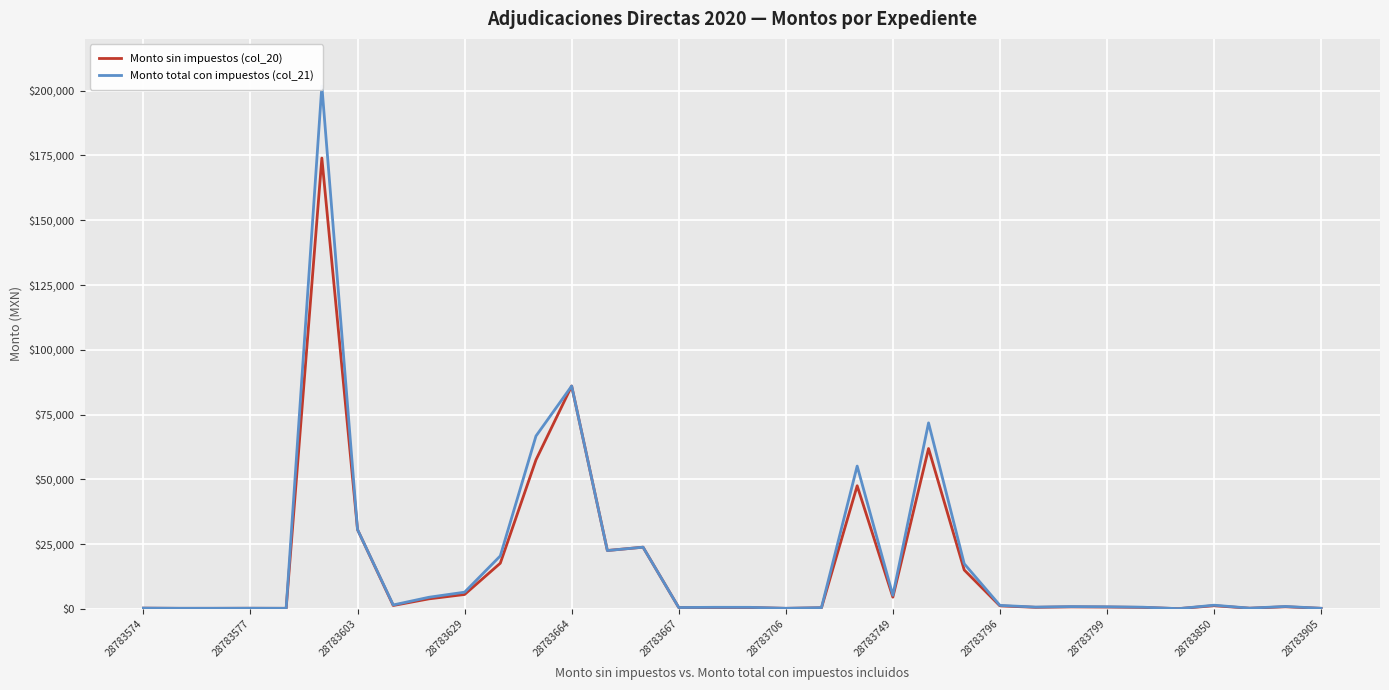

Reading left to right, extract all data points from this chart.

Monto sin impuestos (col_20): 245.0	180.0	183.0	204.6	178.4	174000.0	30567.0	1284.1	3843.0	5535.0	17600.0	57500.0	86000.0	22500.0	23790.0	500.0	500.0	490.0	175.0	400.0	47500.0	4500.0	61875.0	14990.0	1140.0	575.0	741.6	680.0	540.2	59.4	1199.5	228.0	786.0	180.0
Monto total con impuestos (col_21): 284.2	208.8	212.3	237.3	206.9	201840.0	30567.0	1489.5	4457.9	6420.6	20416.0	66700.0	86000.0	22500.0	23790.0	500.0	580.0	568.4	203.0	464.0	55100.0	5220.0	71775.0	17388.4	1322.4	667.0	860.3	788.8	626.7	69.0	1391.4	264.5	911.8	208.8